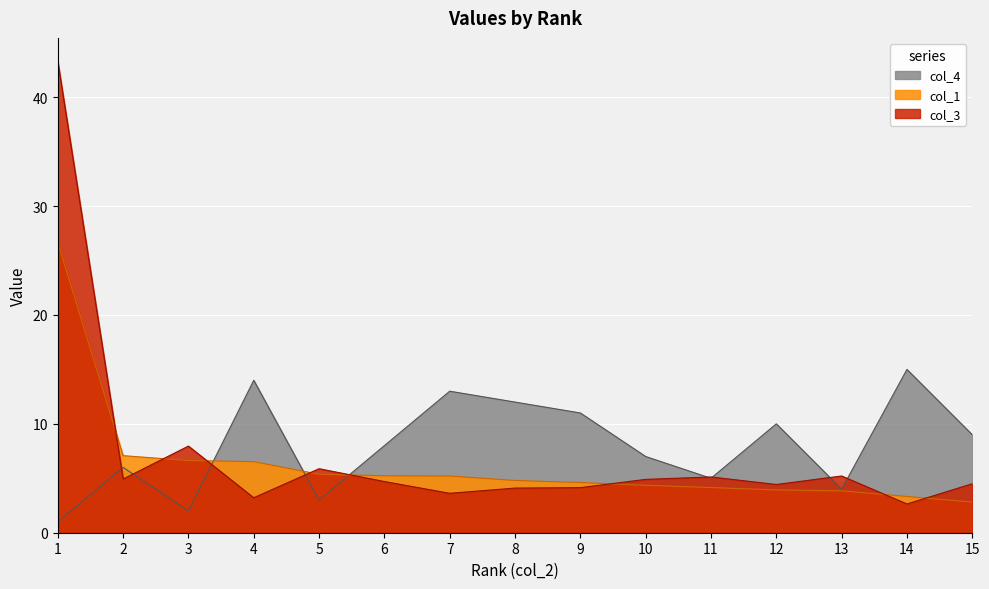

Which series ends up on top after the final intersection of col_1 and col_4?

col_4